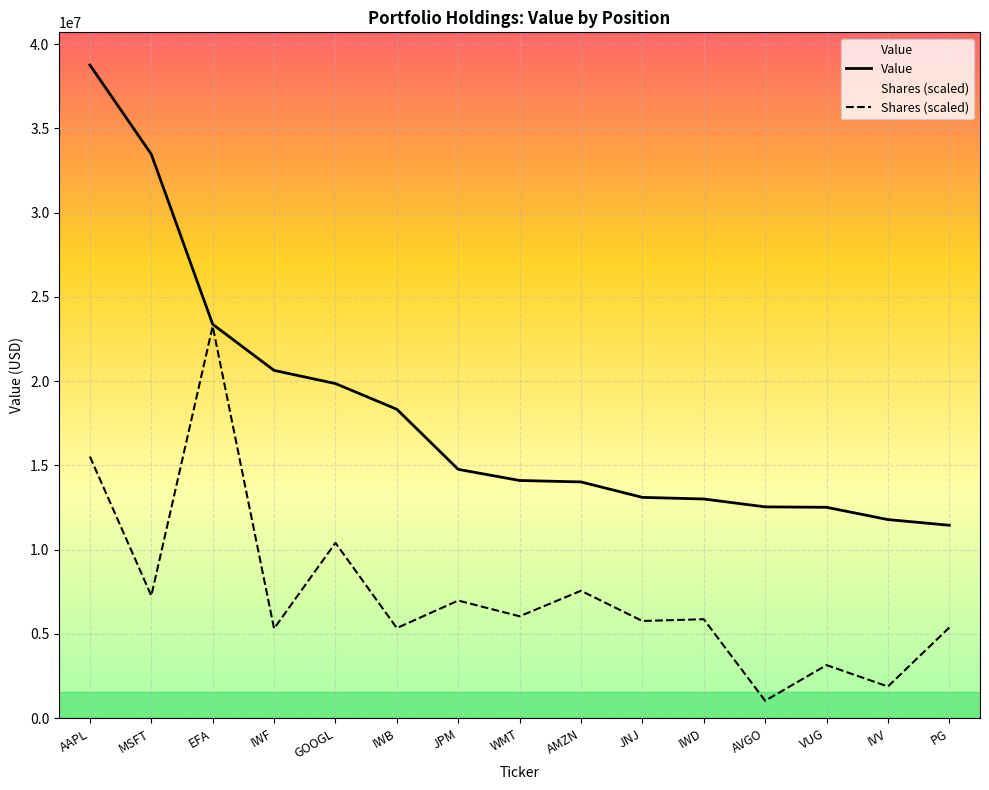

Where is the first local maximum for Shares (scaled)?

EFA